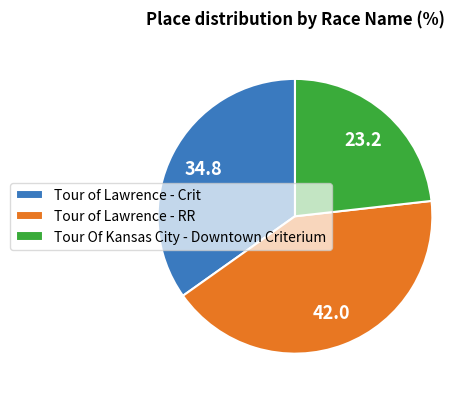

Combined, do Tour of Lawrence - Crit and Tour Of Kansas City - Downtown Criterium account for over 50%?

Yes